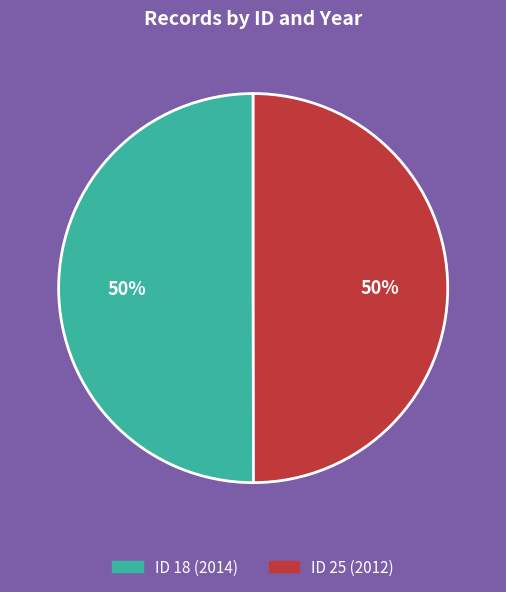

To the nearest percent, what is the average slice percentage?

50%